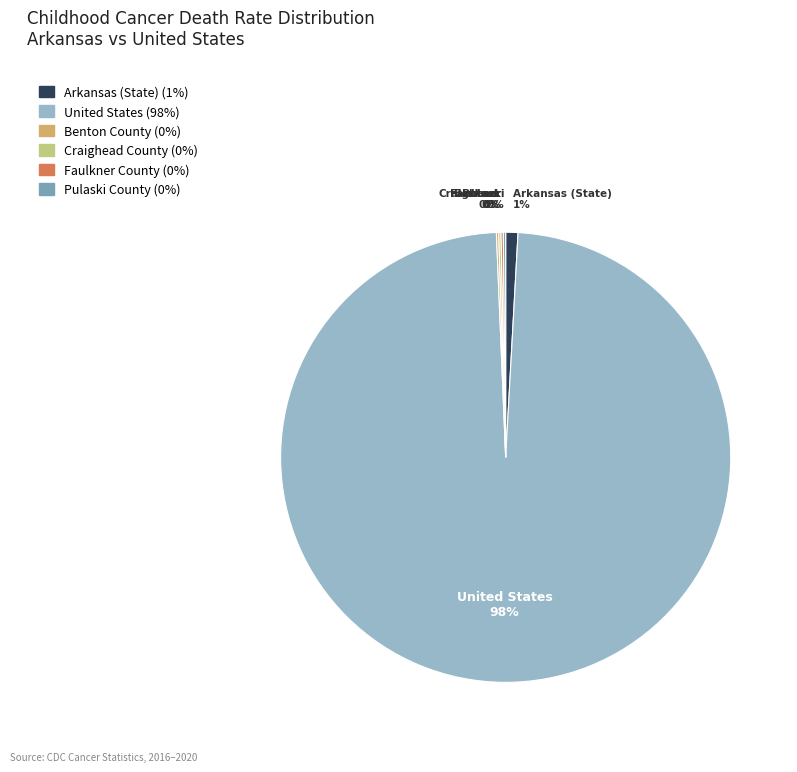

To the nearest percent, what is the average slice percentage?

17%